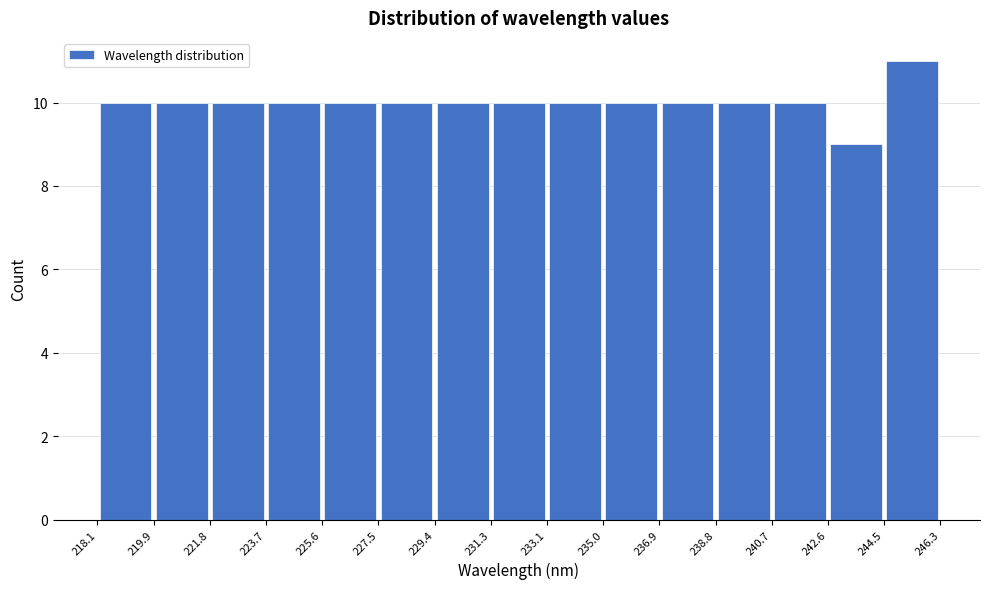

Reading left to right, transcribe this chart: for each bar, give the range it covers on the x-axis and its height. The values are not printed on the chart, so give them approximately, as read against the axis.

218.1 to 219.9: 10
219.9 to 221.8: 10
221.8 to 223.7: 10
223.7 to 225.6: 10
225.6 to 227.5: 10
227.5 to 229.4: 10
229.4 to 231.3: 10
231.3 to 233.1: 10
233.1 to 235.0: 10
235.0 to 236.9: 10
236.9 to 238.8: 10
238.8 to 240.7: 10
240.7 to 242.6: 10
242.6 to 244.5: 9
244.5 to 246.3: 11